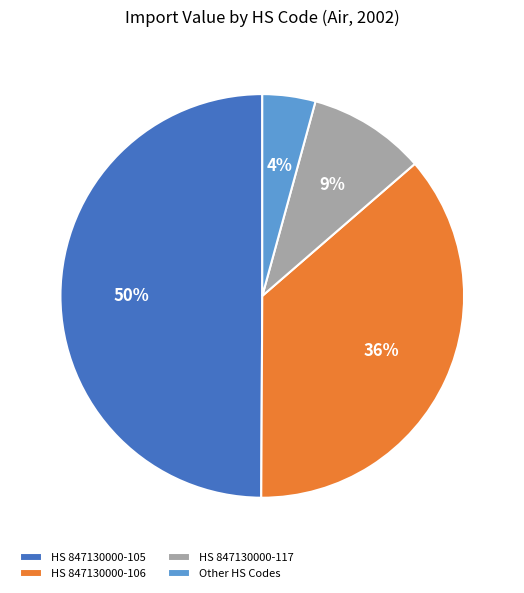

Do Other HS Codes and HS 847130000-106 together represent more than half of the pie?

No